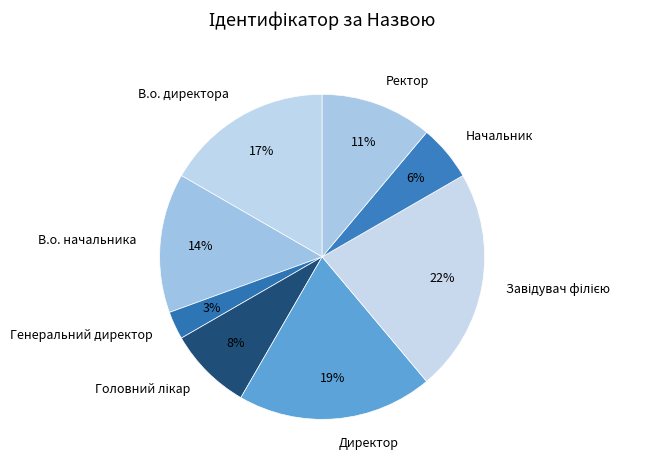

True or false: В.о. директора accounts for 17% of the total.

True